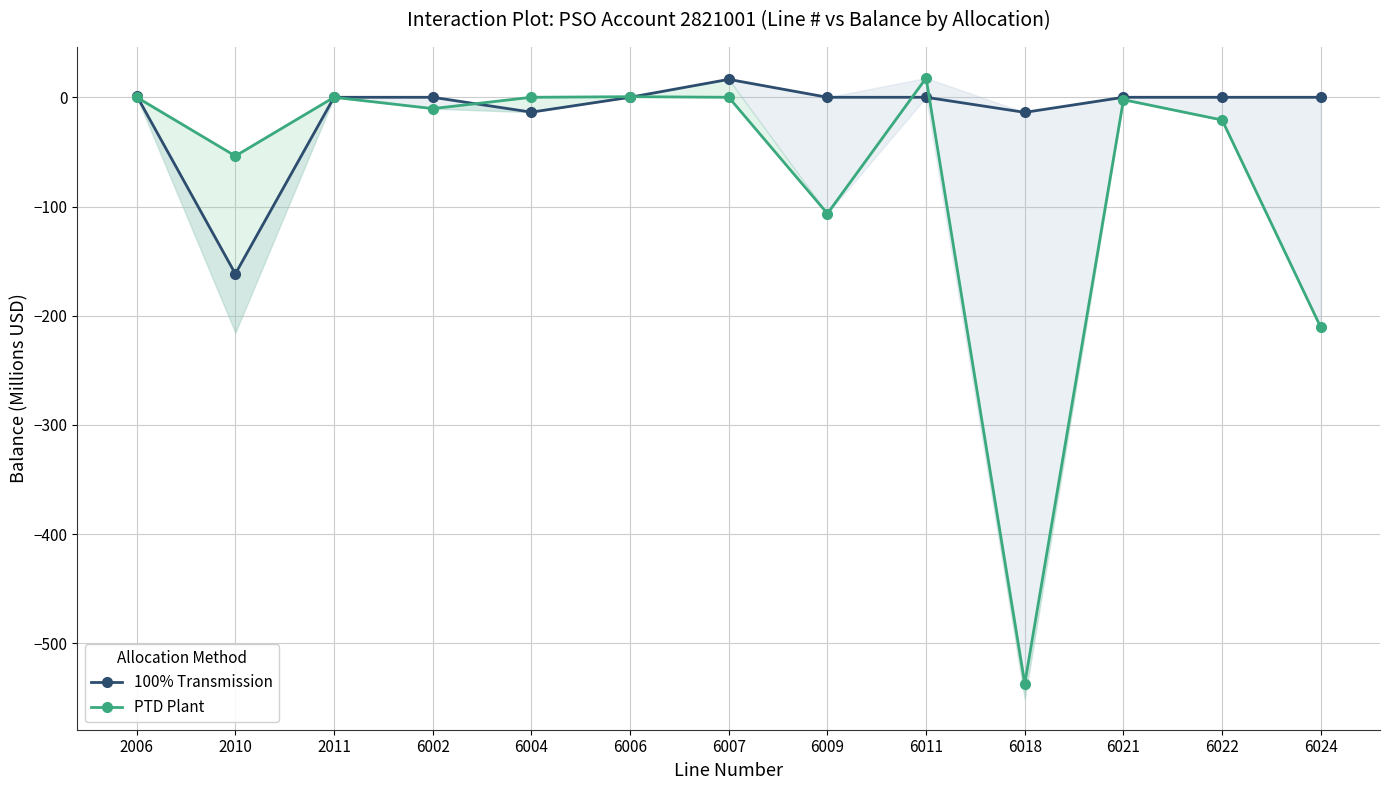

Which series has the widest spread of values?

PTD Plant